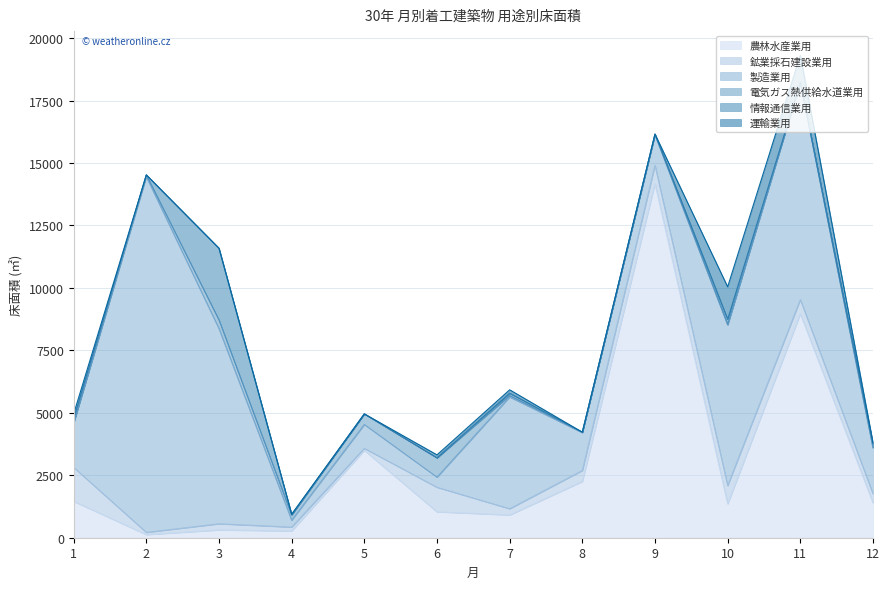

How many data points does each series have?

12